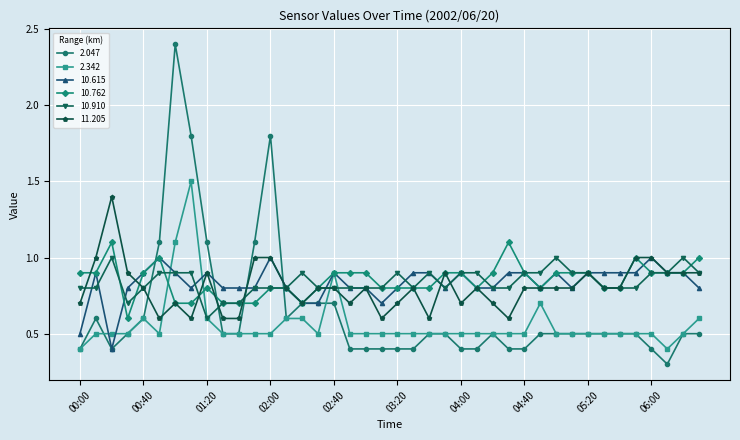

At how many categories does at least one series exceed 0?

40